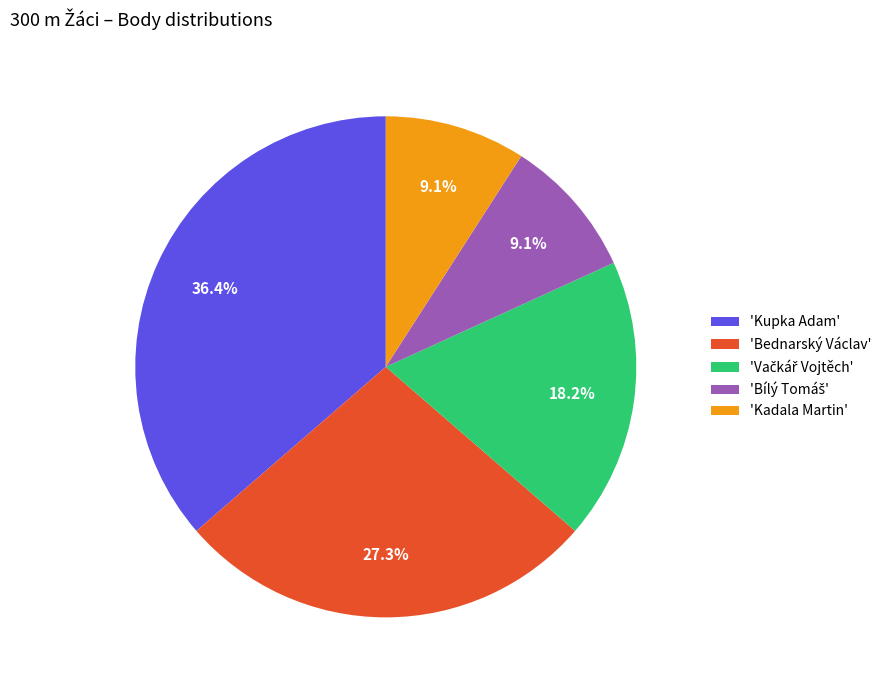

How much of the chart is everything except 'Bednarský Václav'?

72.7%